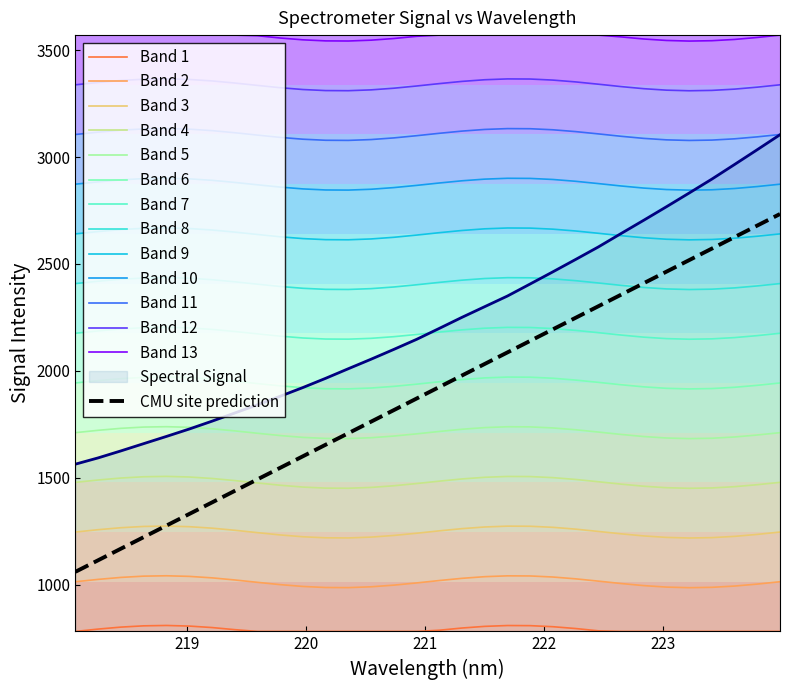

Rank the categories by value from lowest to highest.

218.0596, 218.2508, 218.442, 218.6332, 218.8244, 219.0156, 219.2067, 219.3979, 219.589, 219.7801, 219.9712, 220.1623, 220.3533, 220.5444, 220.7354, 220.9264, 221.1174, 221.3083, 221.4993, 221.6902, 221.8812, 222.0721, 222.263, 222.4538, 222.6447, 222.8355, 223.0264, 223.2172, 223.408, 223.5987, 223.7895, 223.9802